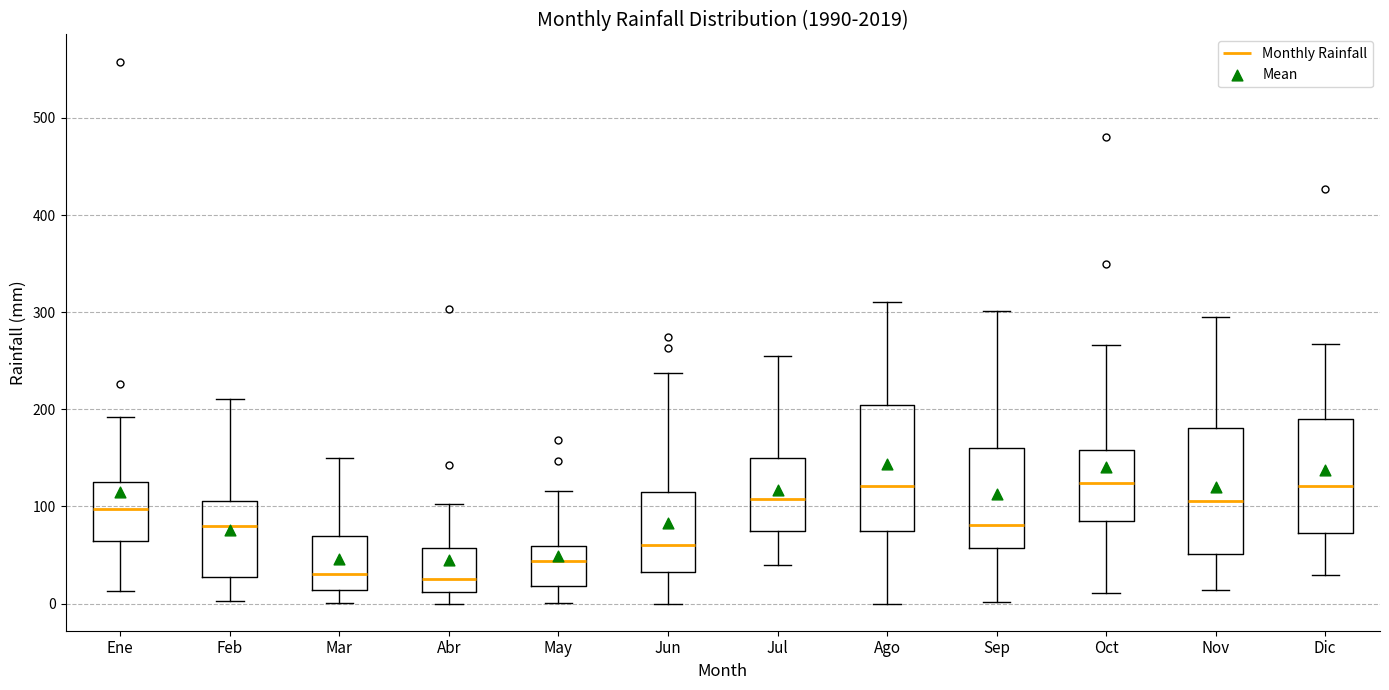

Where is the lower edge of the box for Mar on the y-axis? The values are not printed on the chart, so give them approximately, as read against the axis.

10